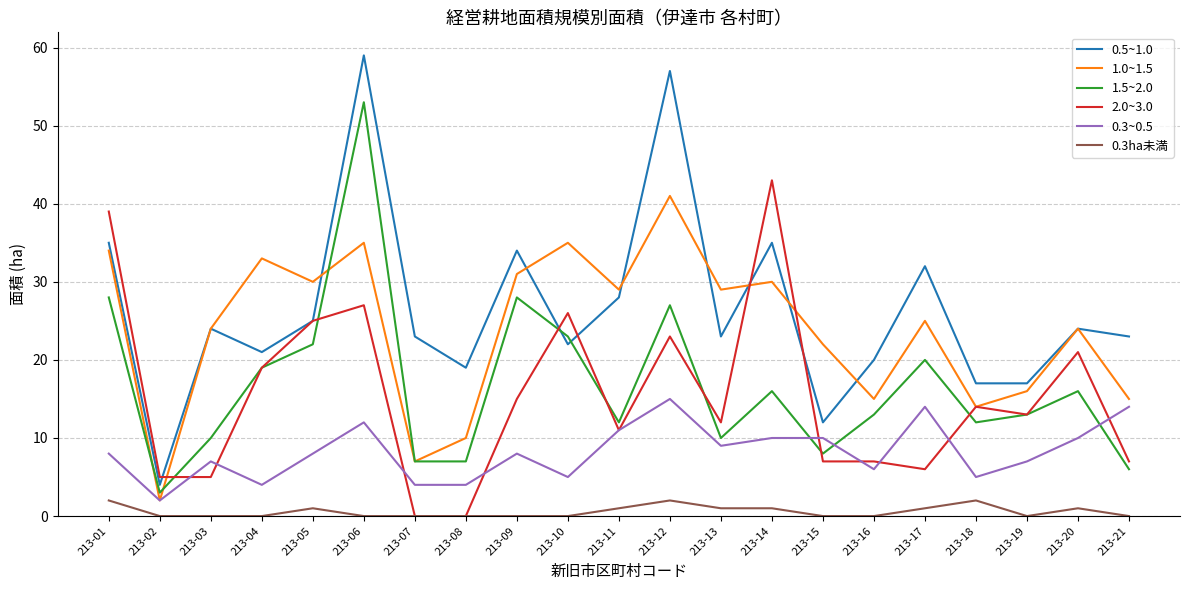

Rank the series by their maximum value, from highest to lowest.

0.5~1.0, 1.5~2.0, 2.0~3.0, 1.0~1.5, 0.3~0.5, 0.3ha未満